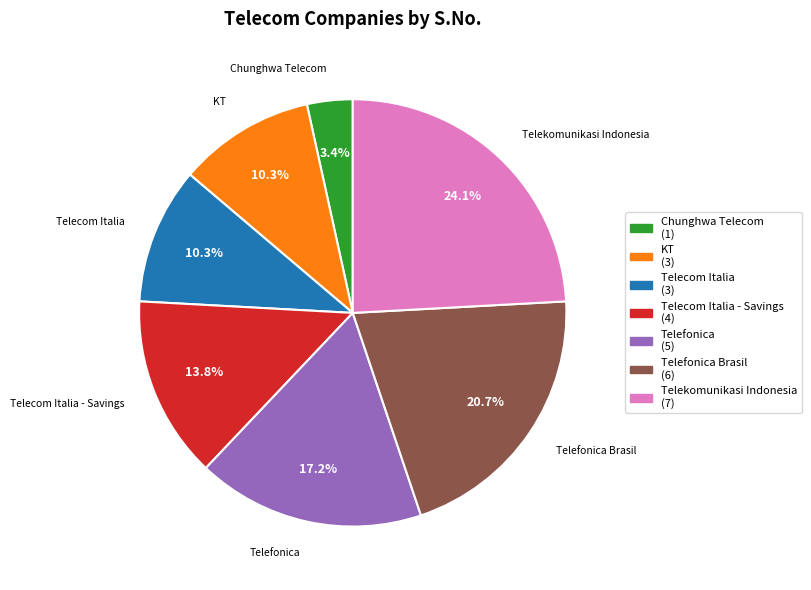

To the nearest percent, what is the average slice percentage?

14%